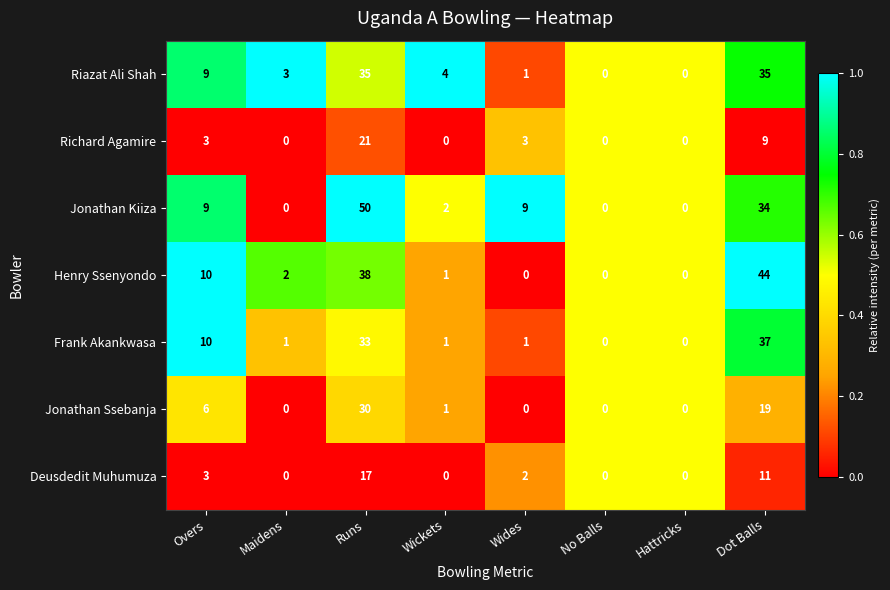

Rank the series by their maximum value, from highest to lowest.

Jonathan Kiiza, Henry Ssenyondo, Frank Akankwasa, Riazat Ali Shah, Jonathan Ssebanja, Richard Agamire, Deusdedit Muhumuza